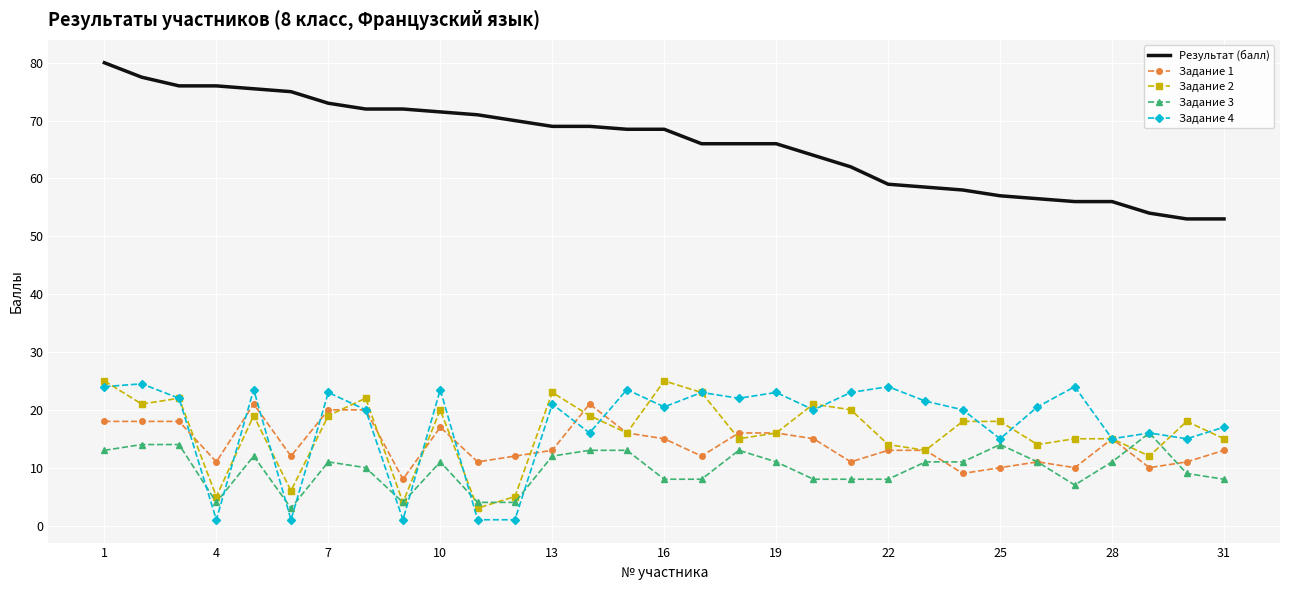

What is the greatest value displayed?

80.0